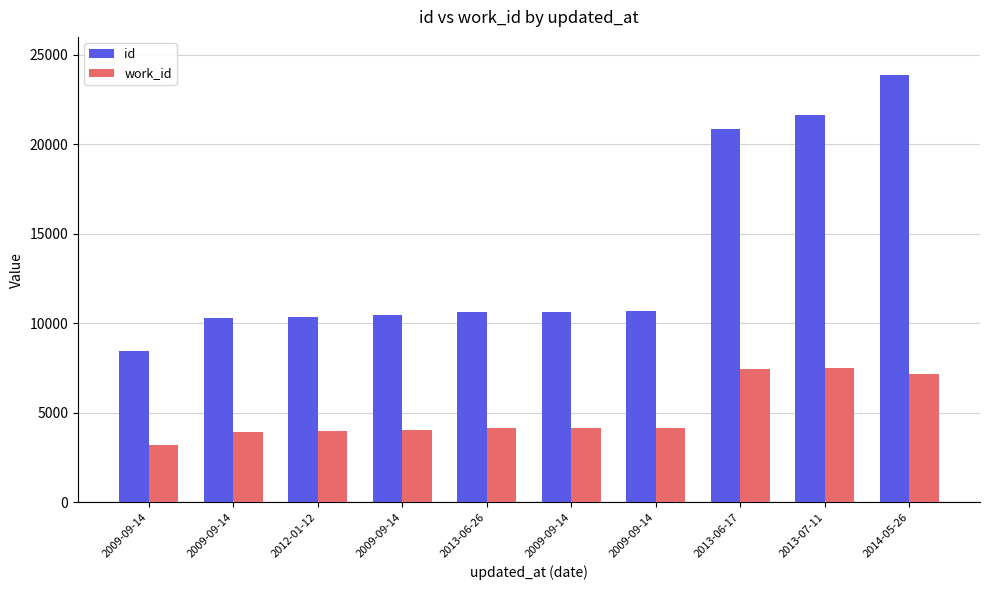

At which label is work_id closest to 5369?

2009-09-14